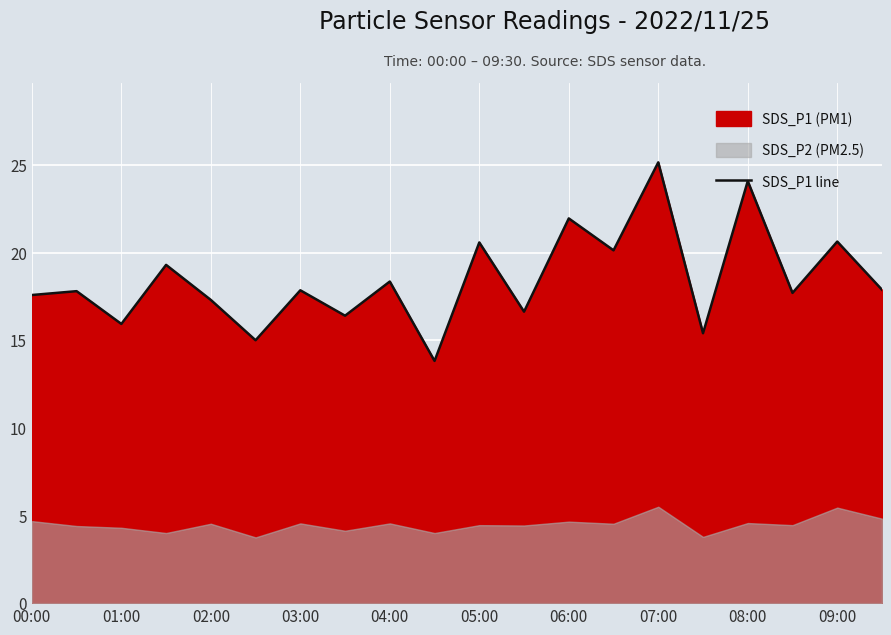

Does the chart display data point markers on the line(s)?

No